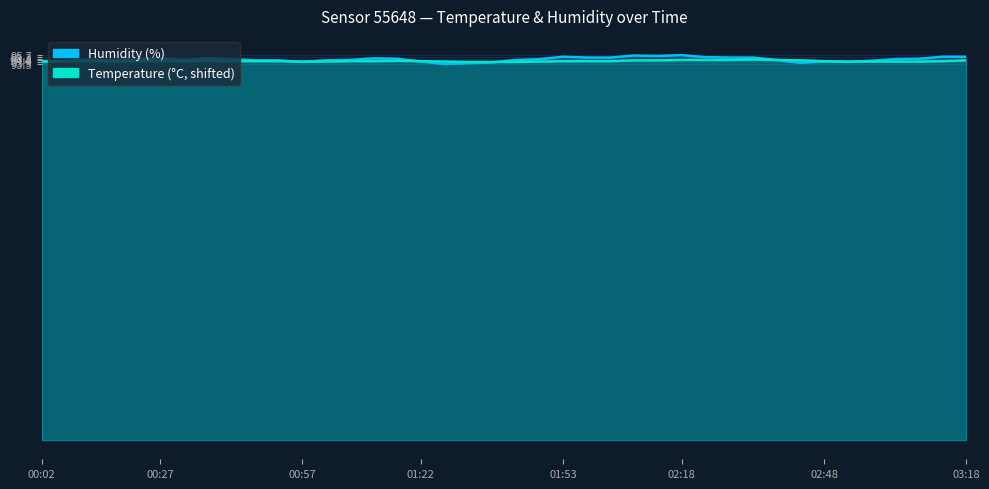

What is the label of the 15th point from the left?

01:12